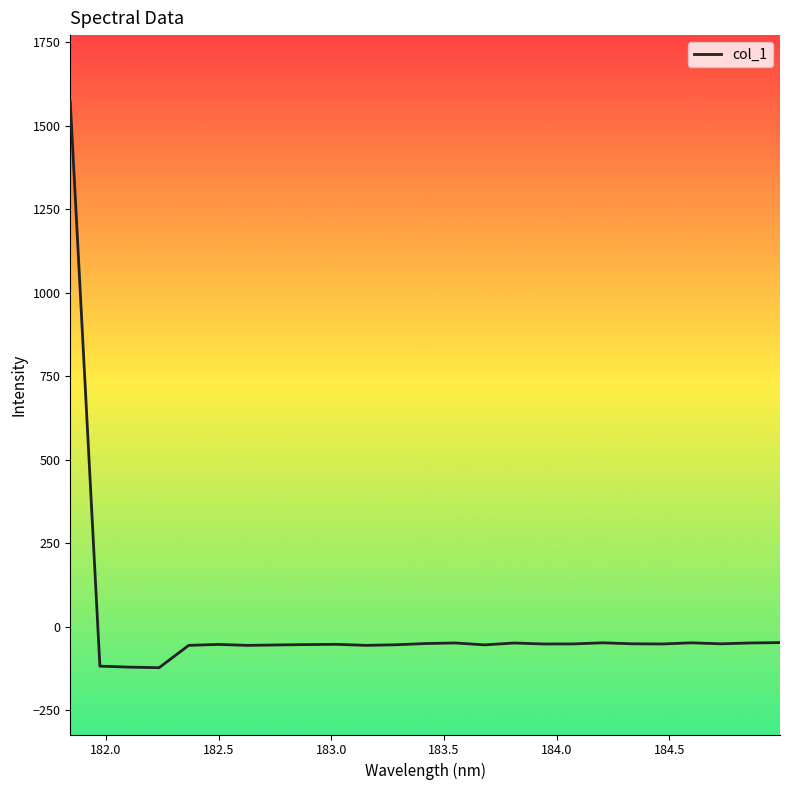

What is the greatest value displayed?

1571.3